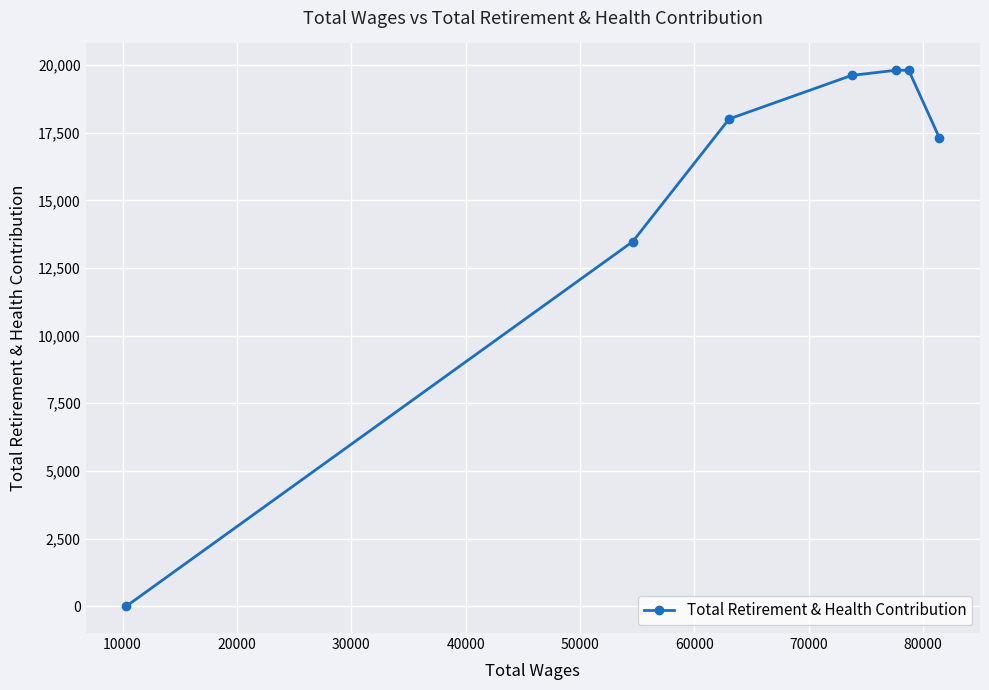

What is the greatest value displayed?

19806